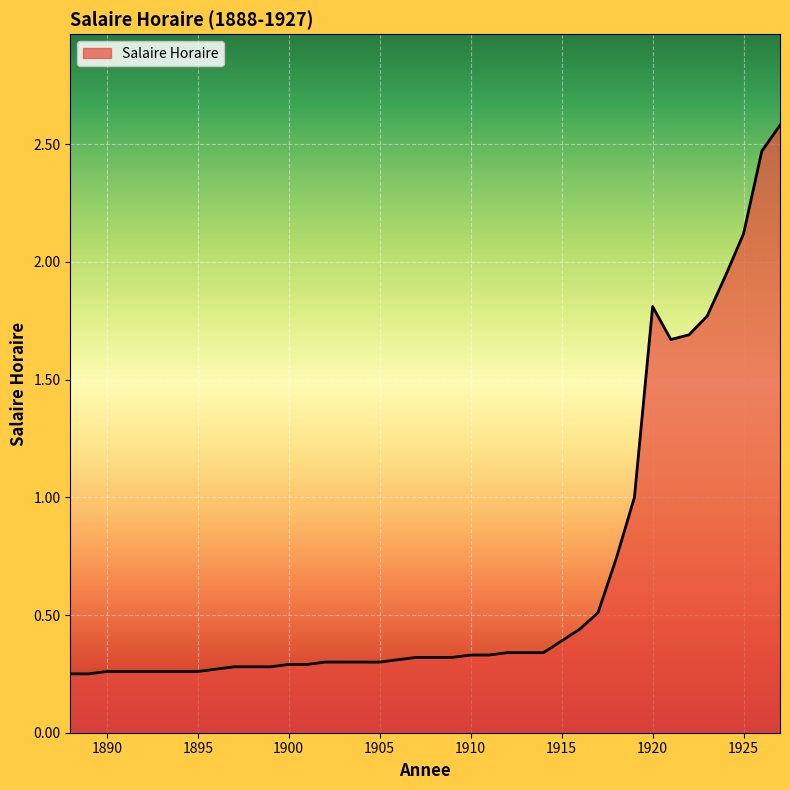

What is the difference between the maximum and minimum values?

2.3